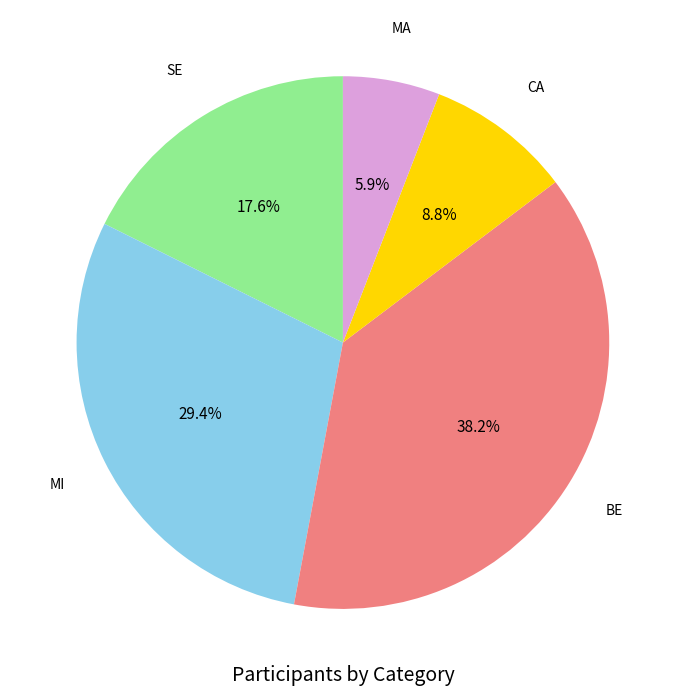

Is there a majority slice in this chart?

No